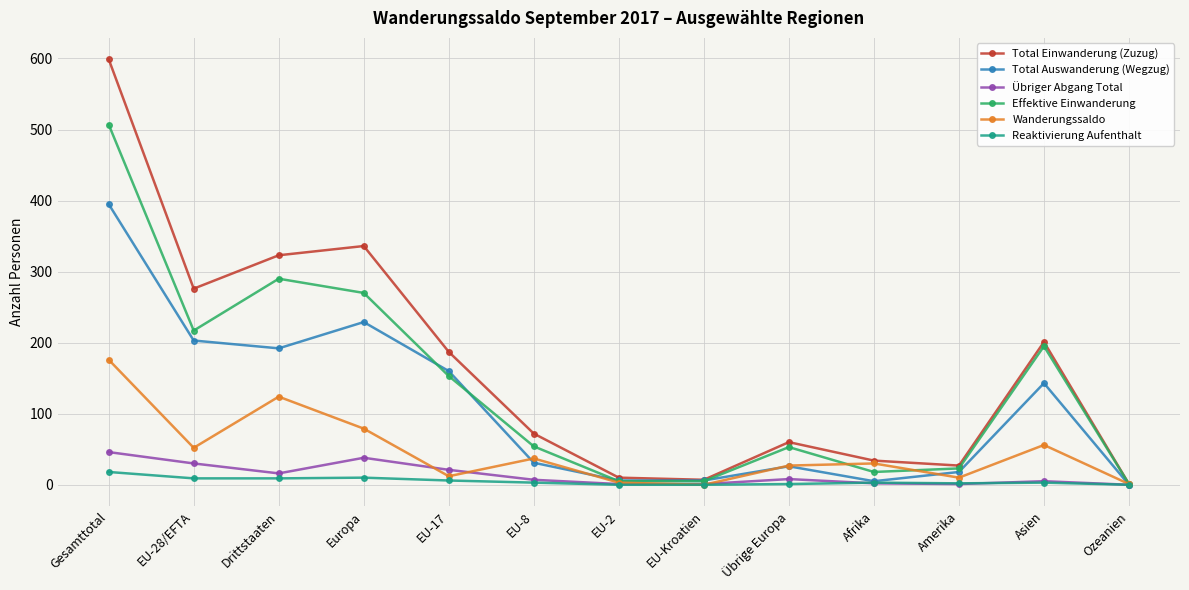

What are all the series names shown in the legend?

Total Einwanderung (Zuzug), Total Auswanderung (Wegzug), Übriger Abgang Total, Effektive Einwanderung, Wanderungssaldo, Reaktivierung Aufenthalt